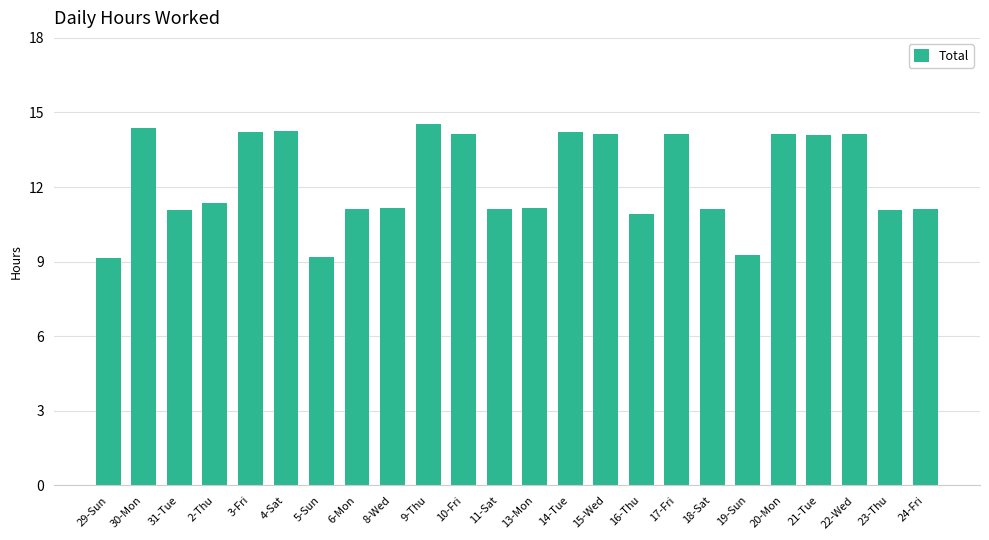

What is the label of the 23rd bar from the right?

30-Mon